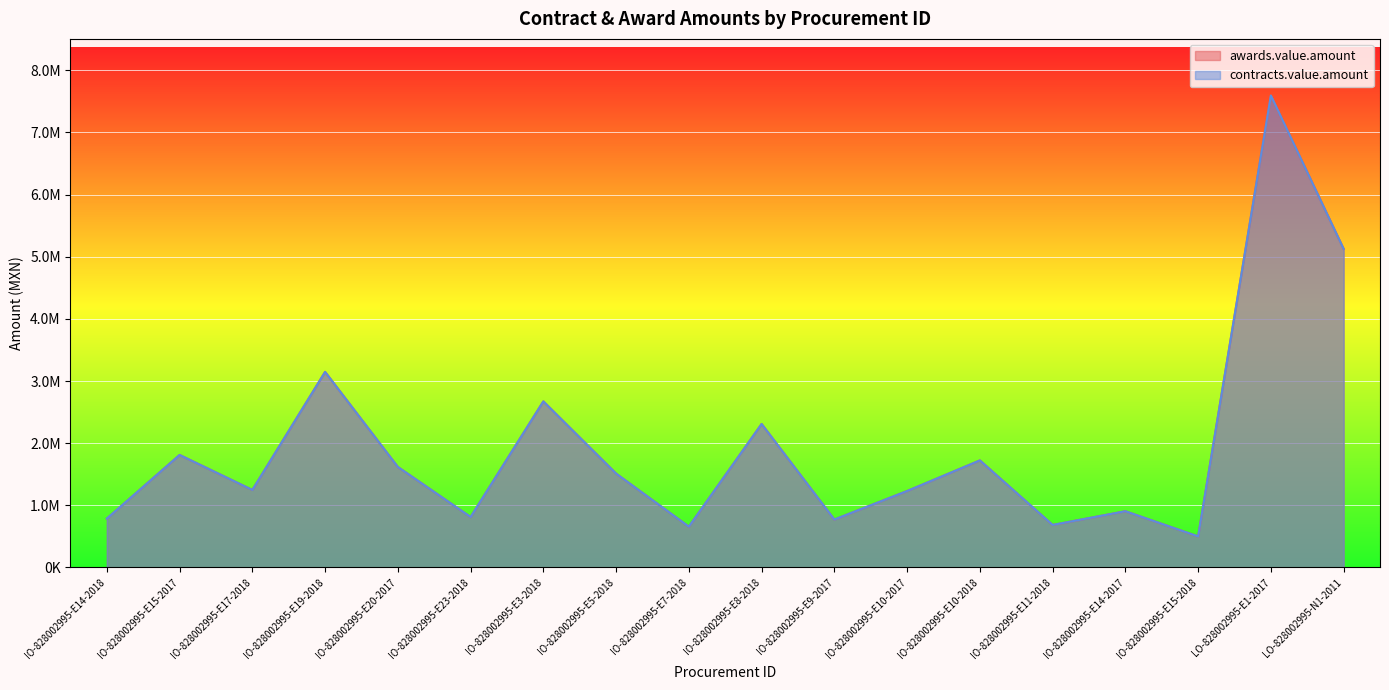

What is the total value across all series at IO-828002995-E15-2017?

3621283.3